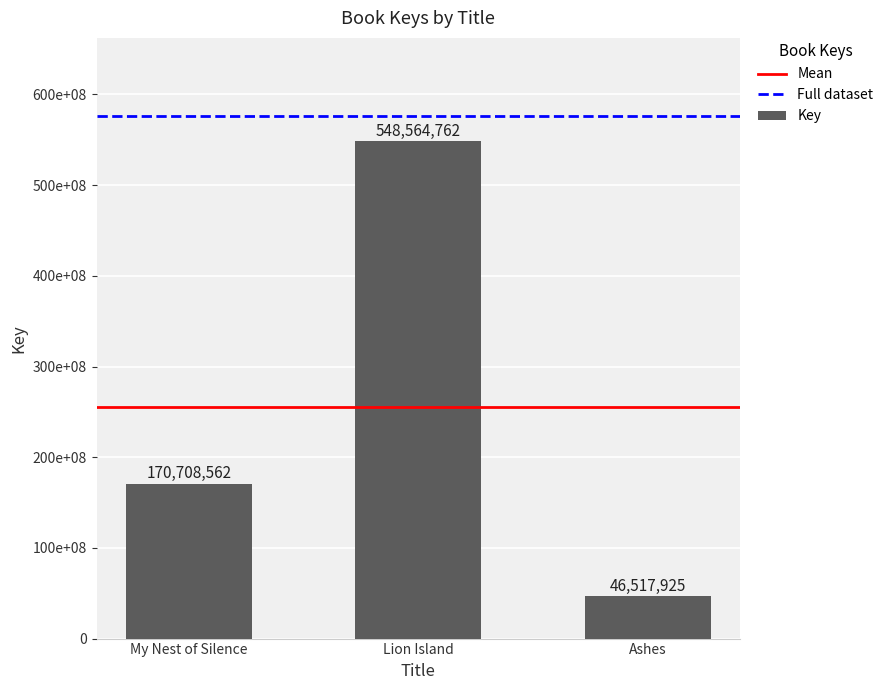

Are the bars horizontal?

No